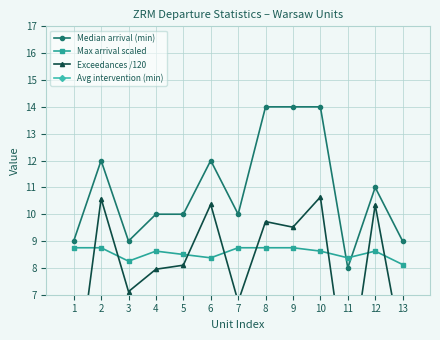

True or false: Median arrival (min) has more than 0 interior local peaks.

True